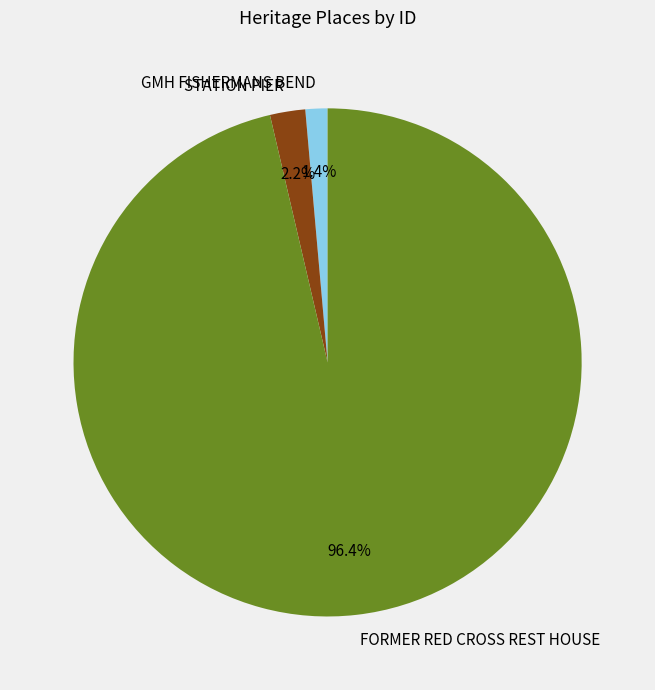

Is it true that GMH FISHERMANS BEND is 11% of the pie?

False